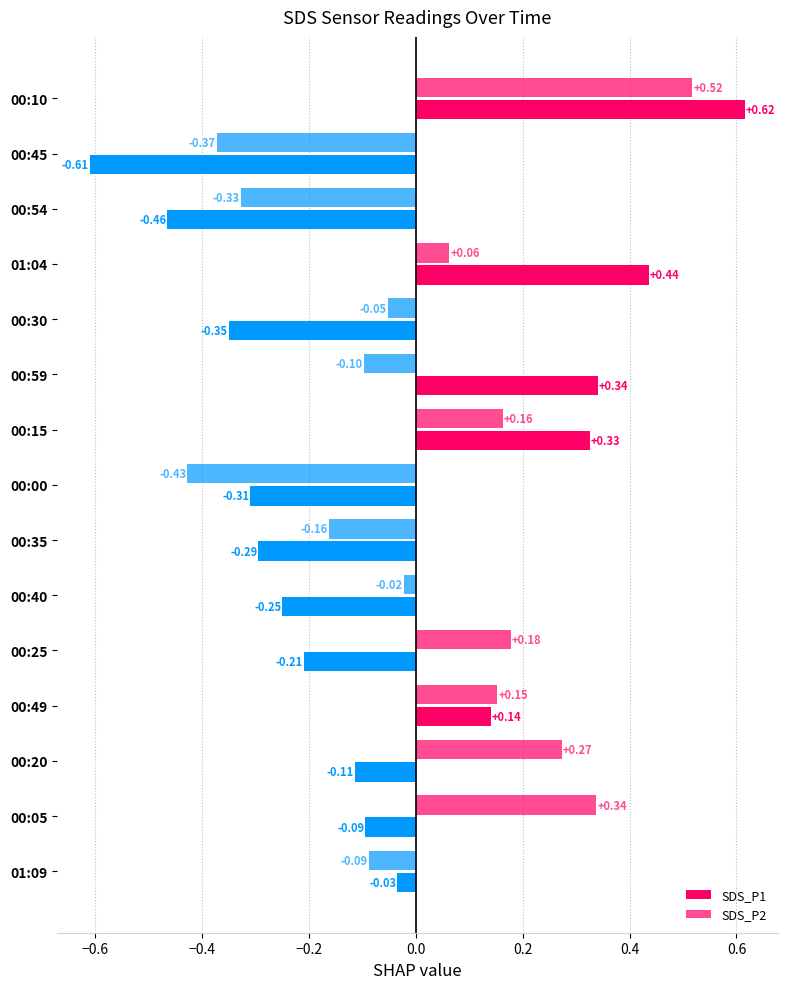

What is the maximum value shown in the chart?

0.6